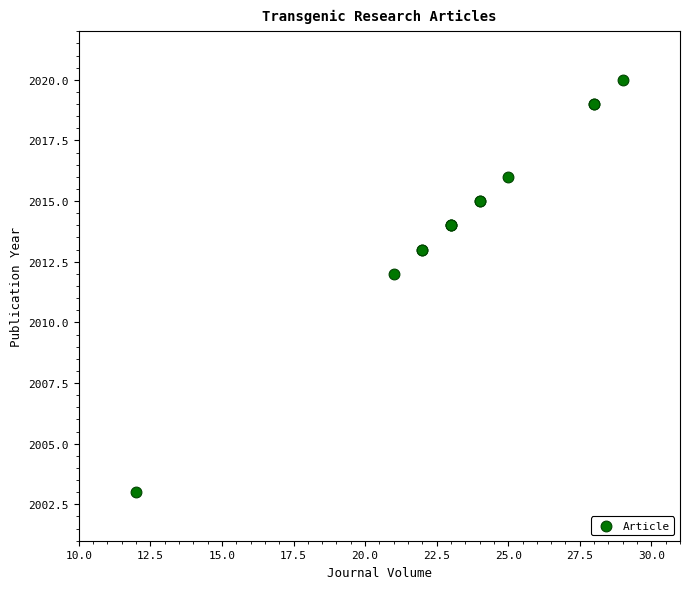

What Y value in the scatter plot is closest to 2011?

2012